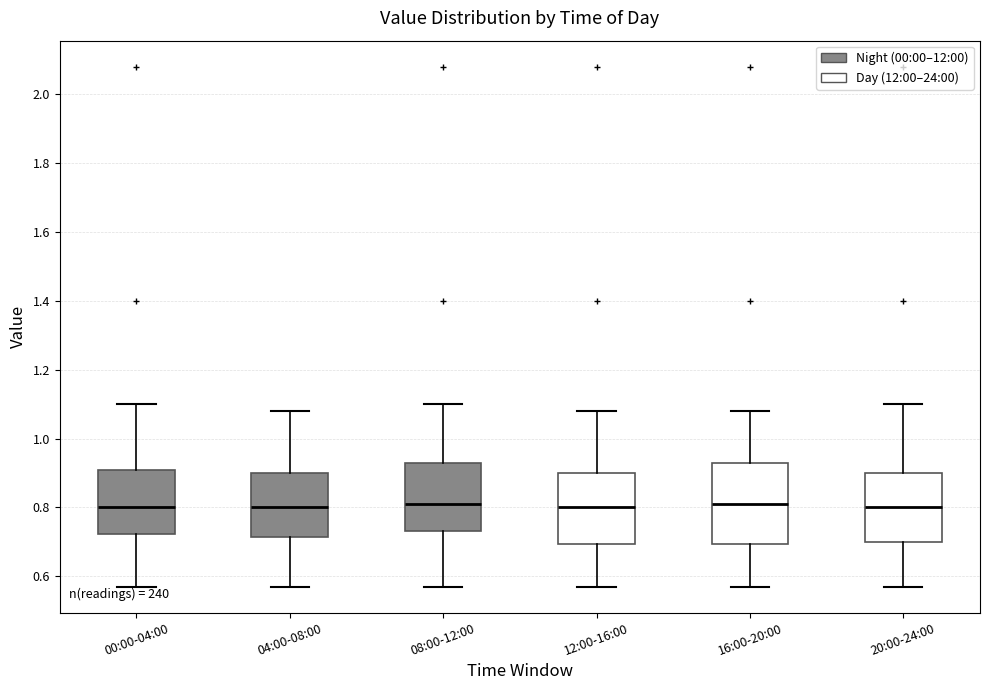

Reading left to right, transcribe this box plot: for each box, give where its median line is, the range the box spans, and where its two whiskers end, as read against the y-axis. The values are not printed on the chart, so give them approximately, as read against the axis.

00:00-04:00: median 0.80, box 0.72 to 0.90, whiskers 0.58 to 1.10
04:00-08:00: median 0.80, box 0.72 to 0.90, whiskers 0.58 to 1.08
08:00-12:00: median 0.82, box 0.74 to 0.94, whiskers 0.58 to 1.10
12:00-16:00: median 0.80, box 0.70 to 0.90, whiskers 0.58 to 1.08
16:00-20:00: median 0.82, box 0.70 to 0.94, whiskers 0.58 to 1.08
20:00-24:00: median 0.80, box 0.70 to 0.90, whiskers 0.58 to 1.10